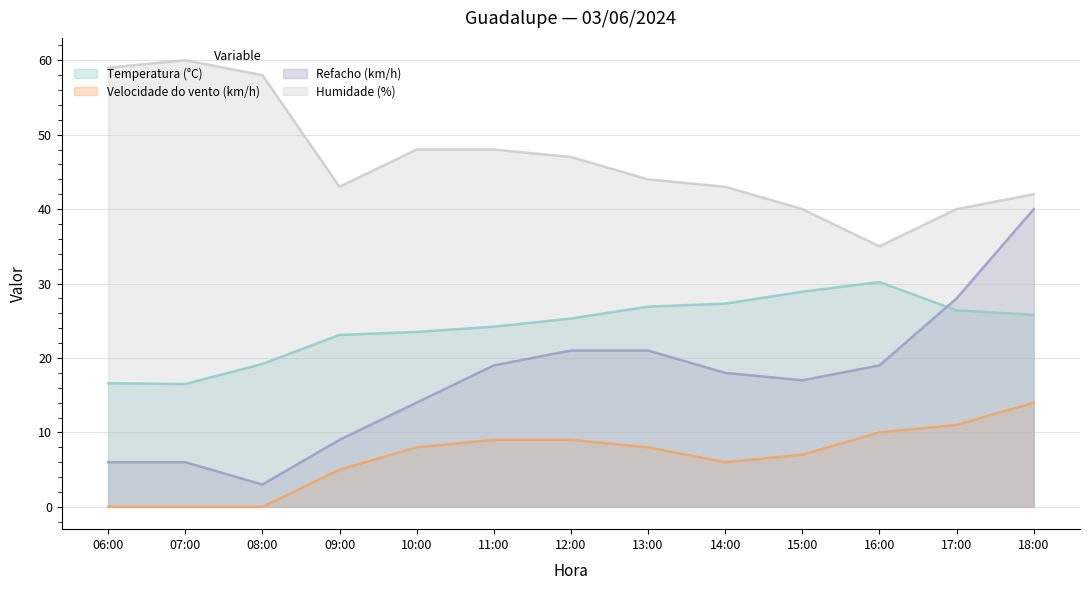

Where do Refacho (km/h) and Temperatura (°C) first cross each other?

16:00 and 17:00